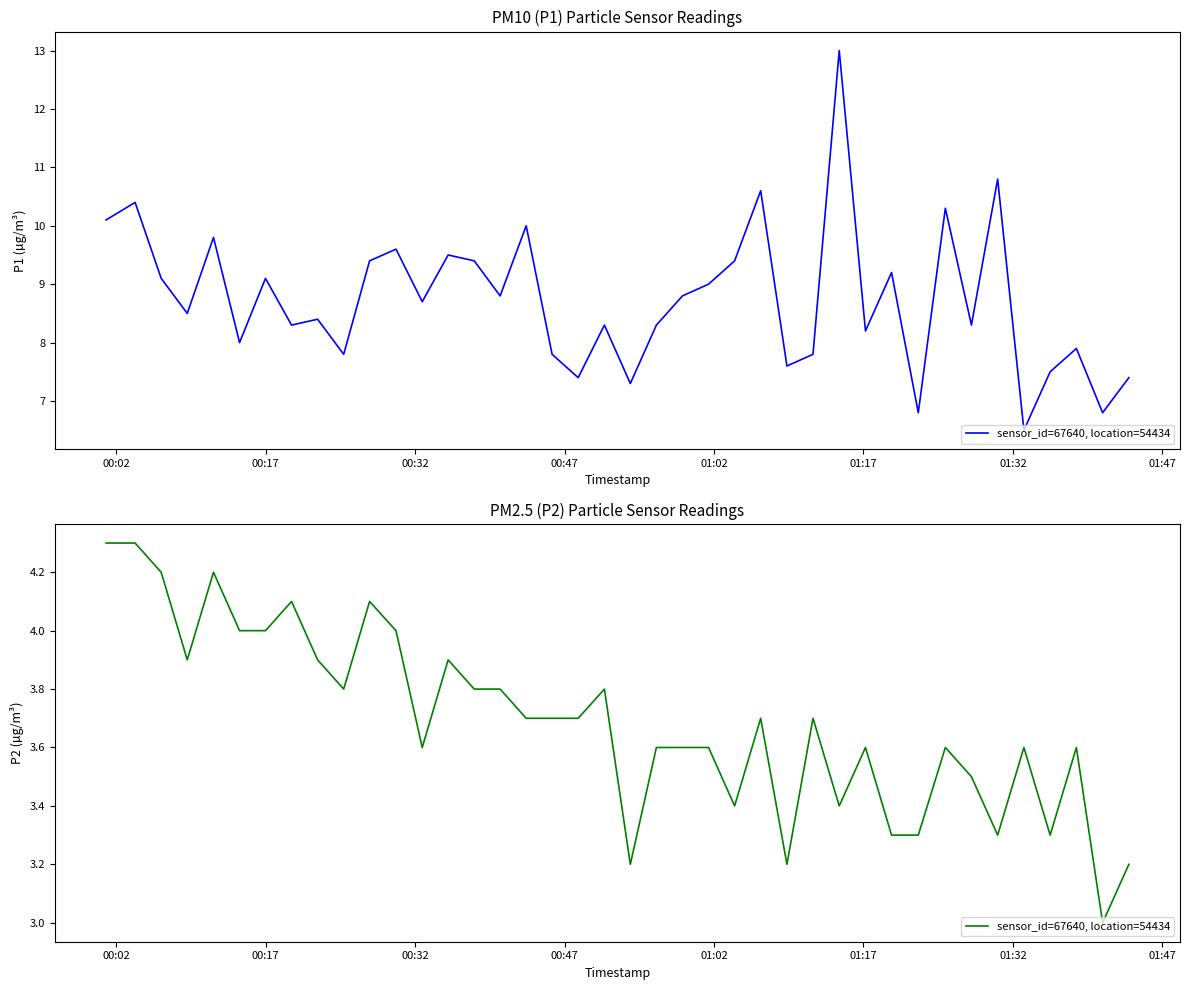

What is the minimum value shown in the chart?

3.0